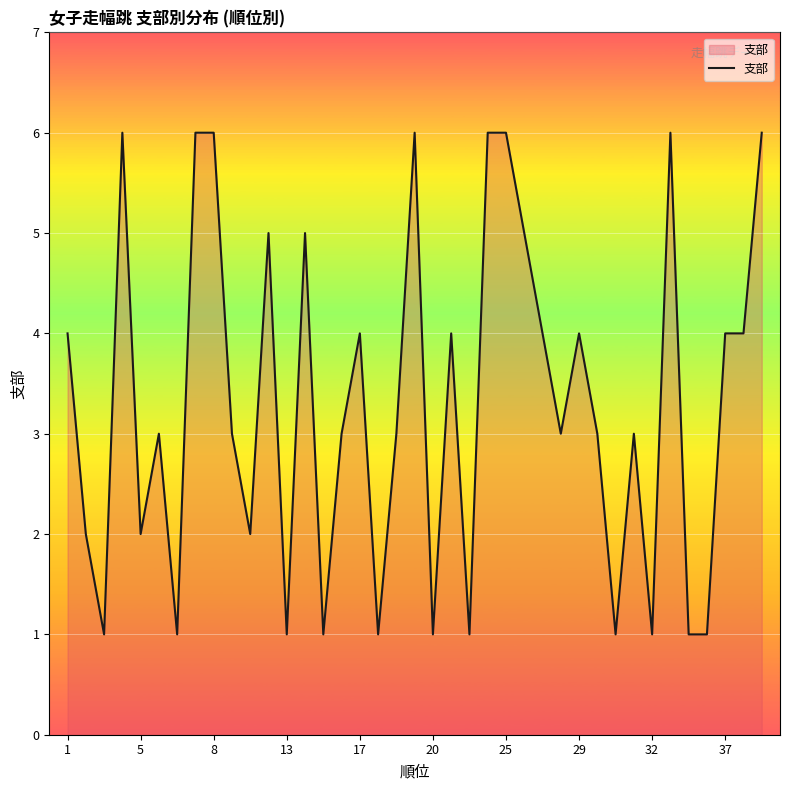

What is the maximum value shown in the chart?

6